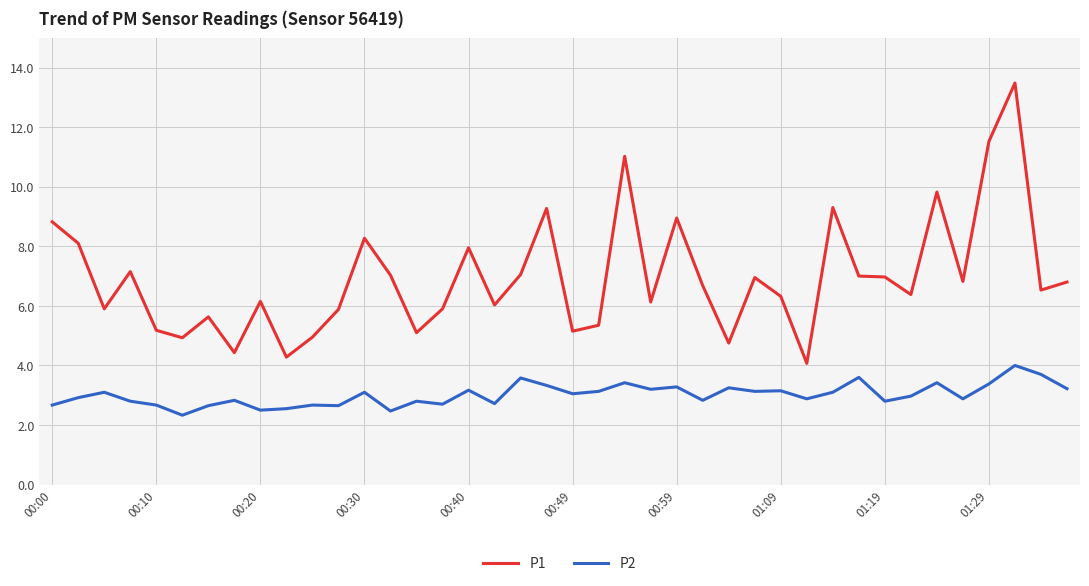

Which series has the largest range (max minus min)?

P1